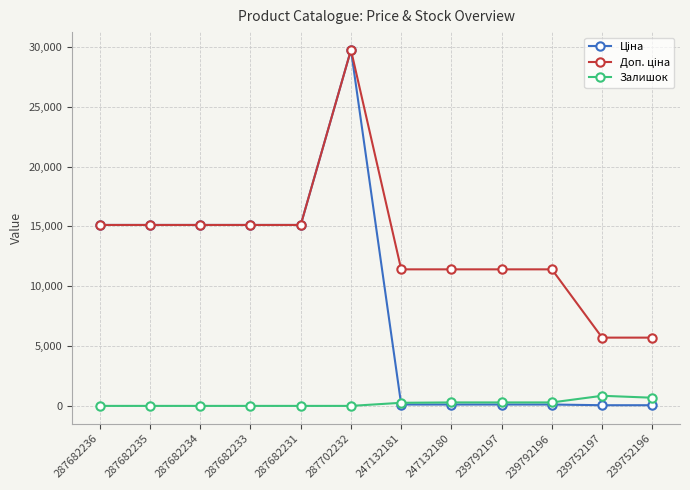

What is the total value across all series at 287682236?

30240.0